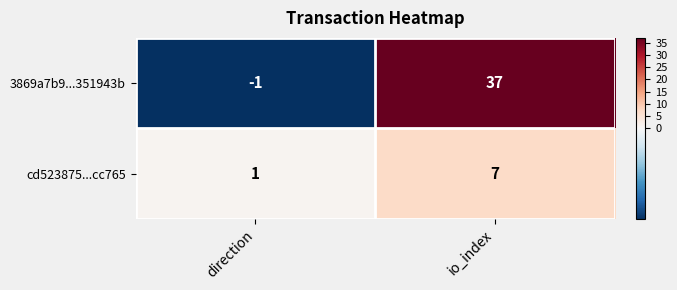

What is the spread (max minus min) of values at direction?

2